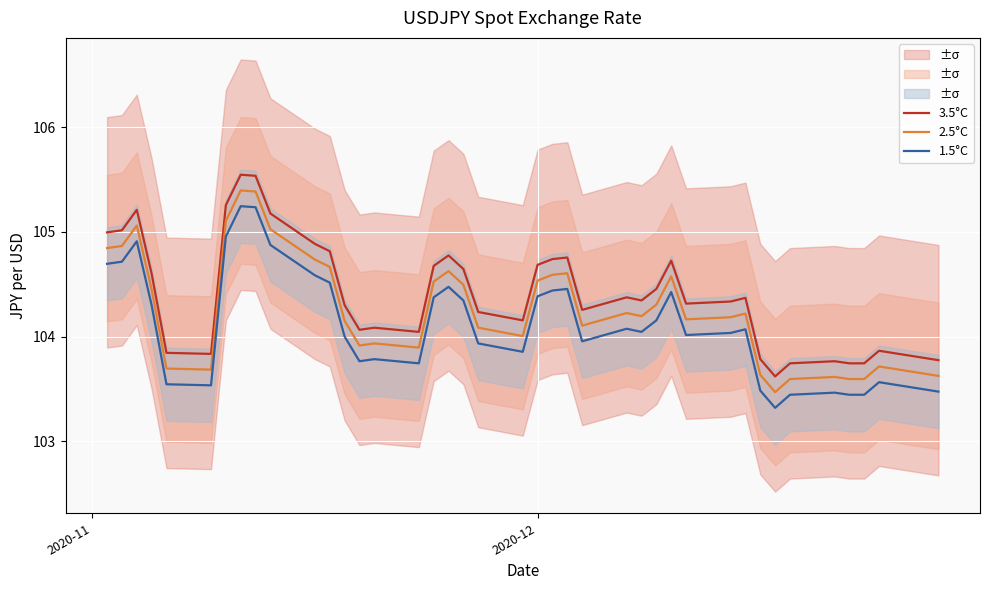

Count the number of categories in the chart.

40